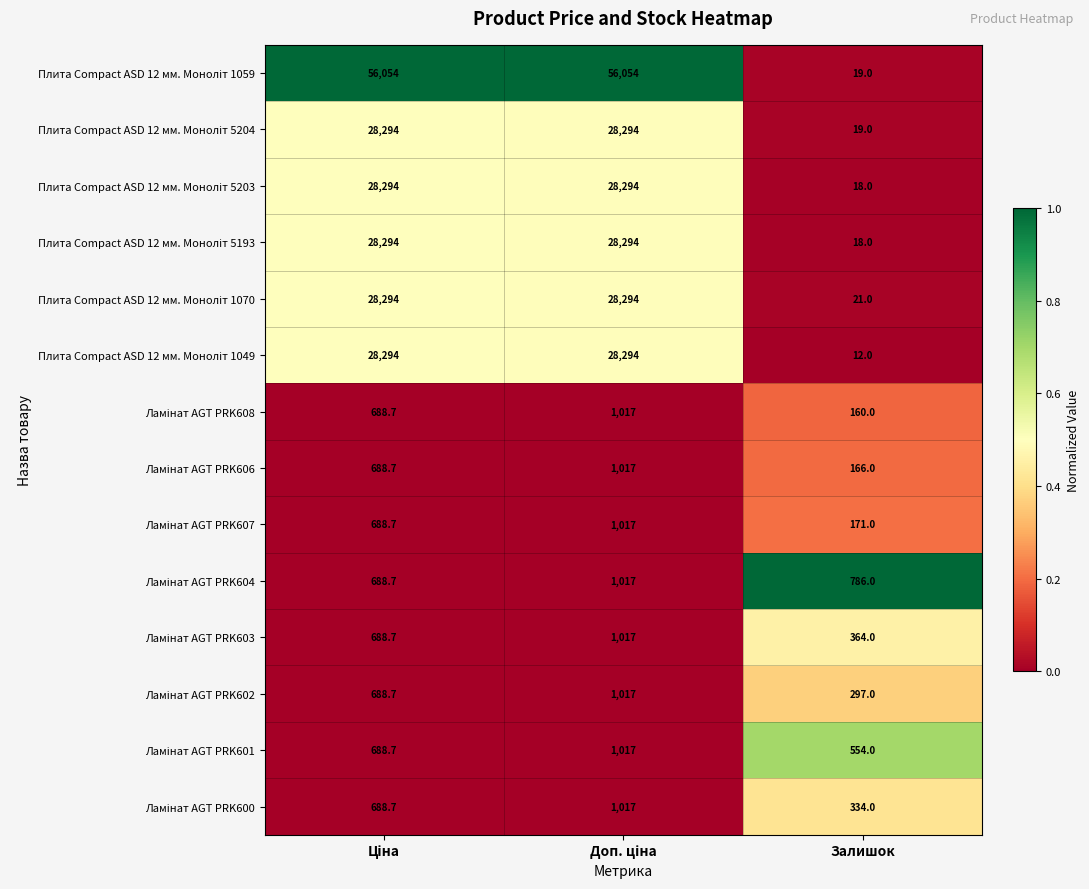

What is the difference between the highest and lowest values at Залишок?

774.0